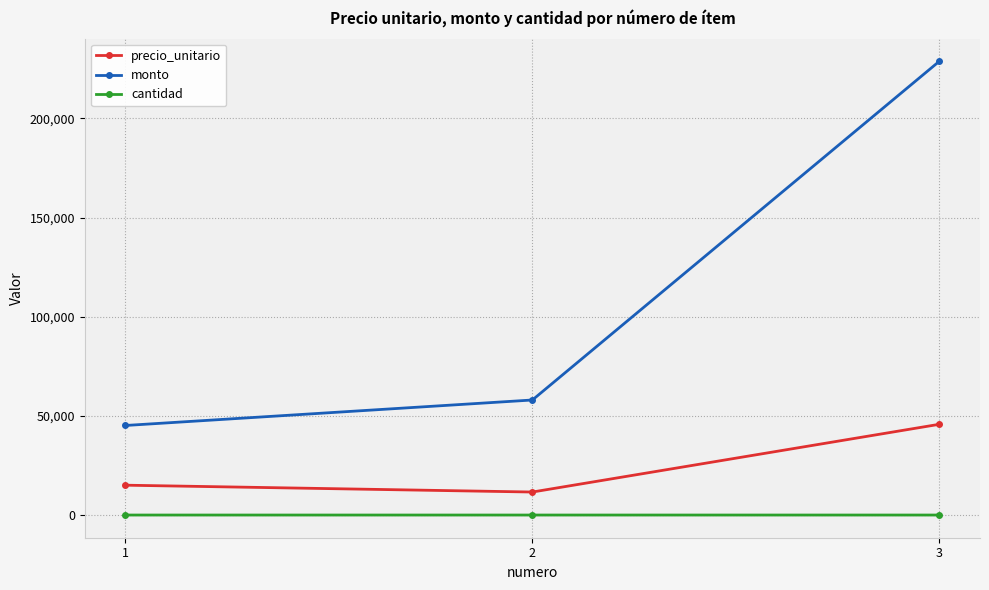

List the series in order of their peak value, lowest first.

cantidad, precio_unitario, monto